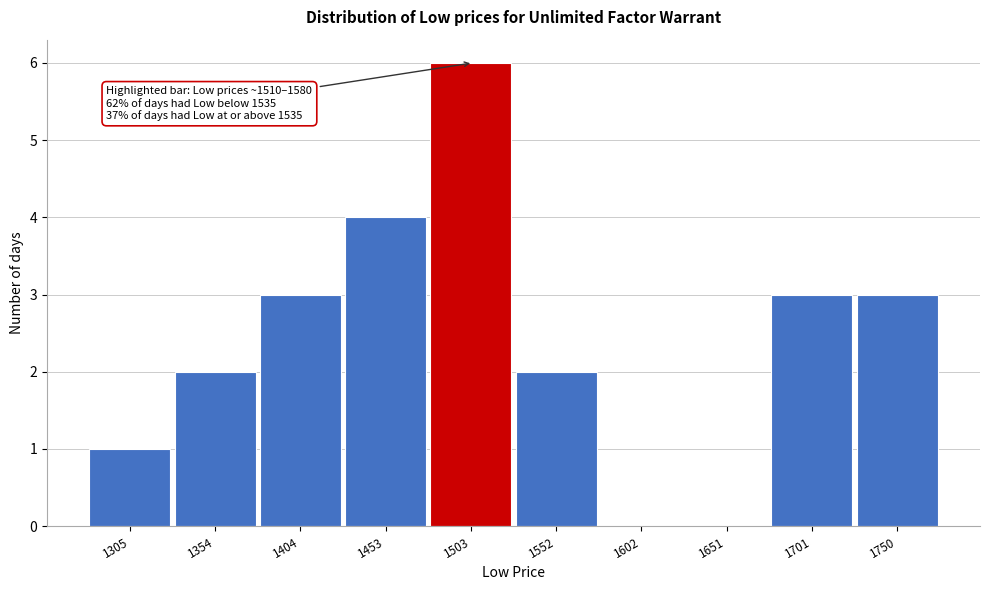

Reading left to right, what are all the values shown in this chart?

1305=1	1354=2	1404=3	1453=4	1503=6	1552=2	1602=0	1651=0	1701=3	1750=3